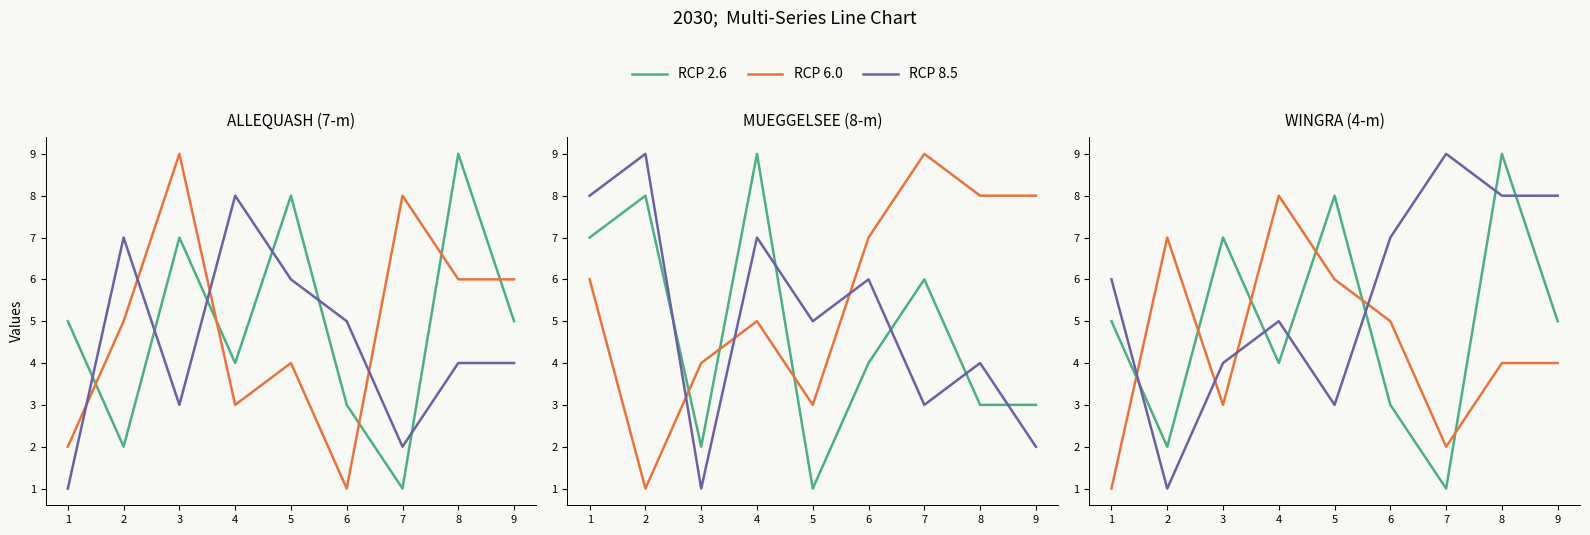

Between 4 and 7, which series saw the biggest shift?

RCP 6.0